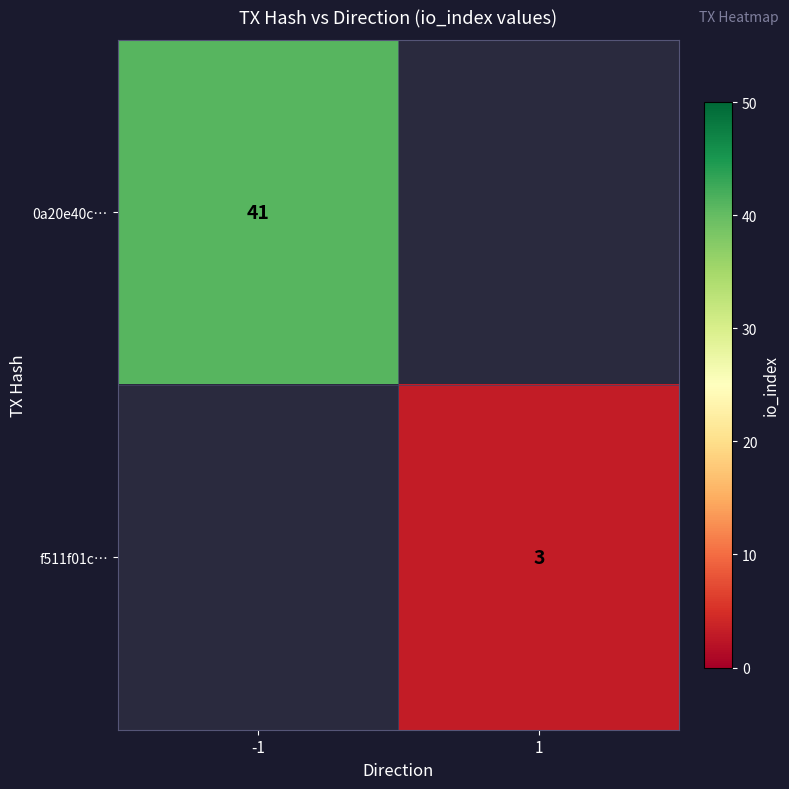

The f511f01c… series shows 3 at 1. True or false?

True